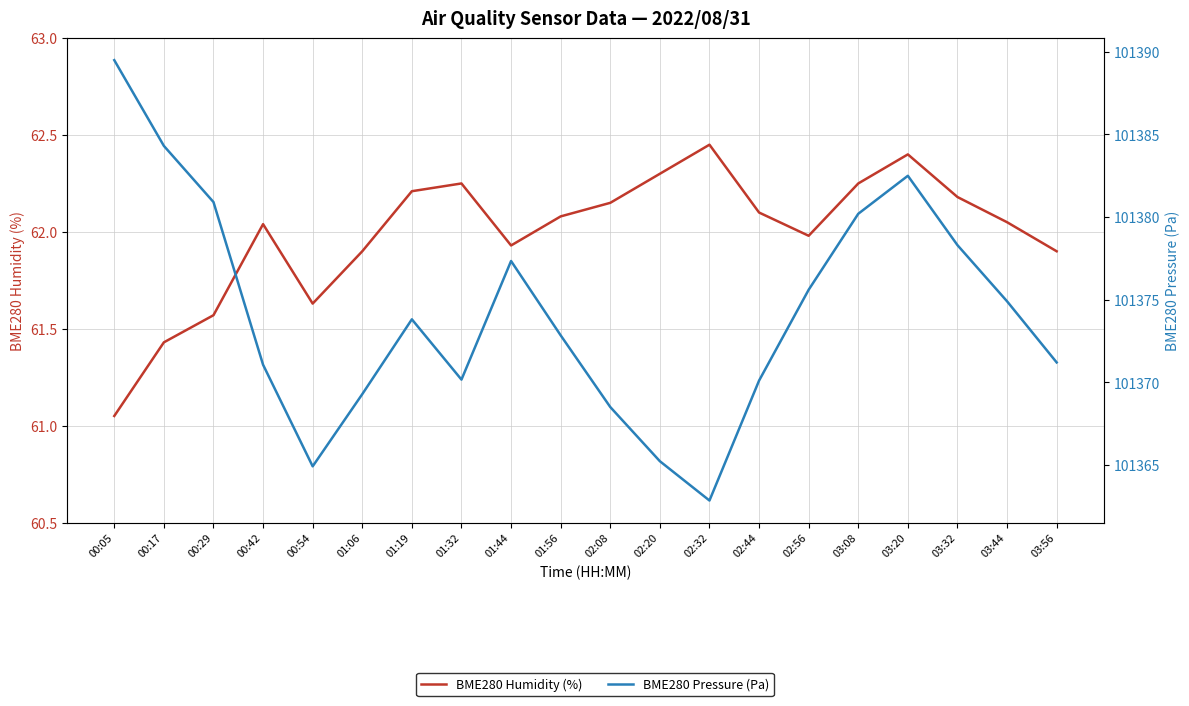

At which category is the sum across all series the highest?

00:05